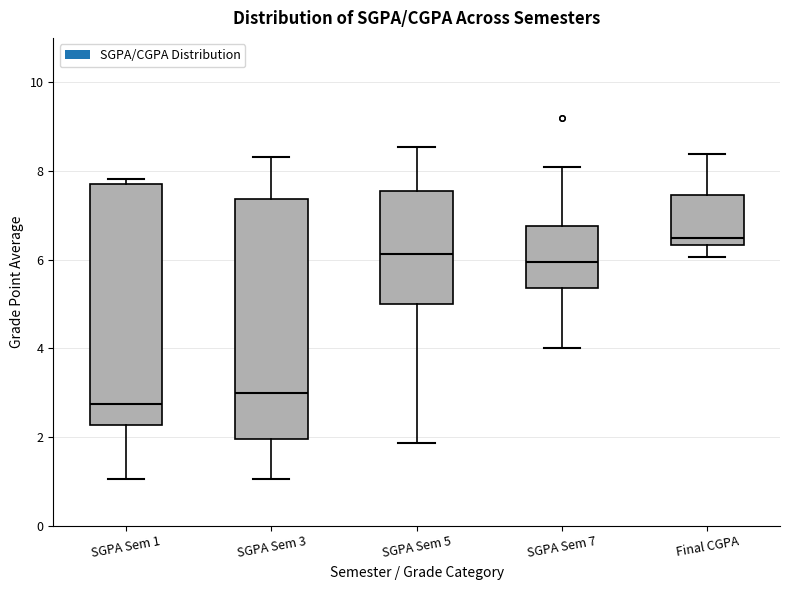

Which box has the highest median line?

Final CGPA